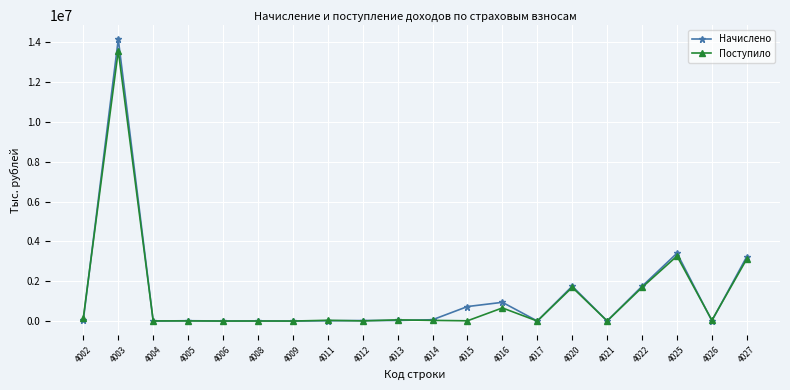

Which series has the largest range (max minus min)?

Начислено